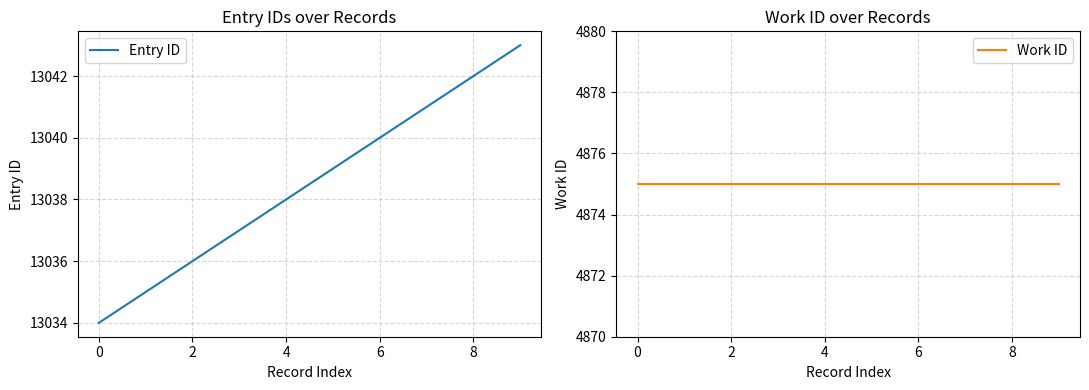

At which category is the sum across all series the highest?

9